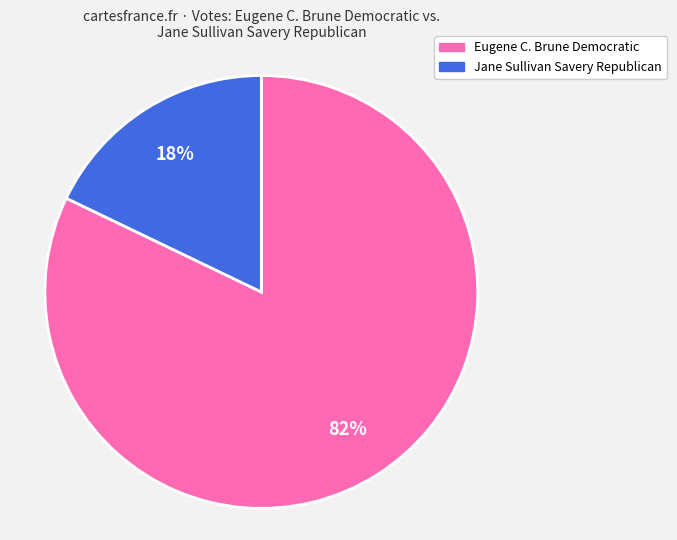

To the nearest percent, what portion does Eugene C. Brune Democratic represent?

82%